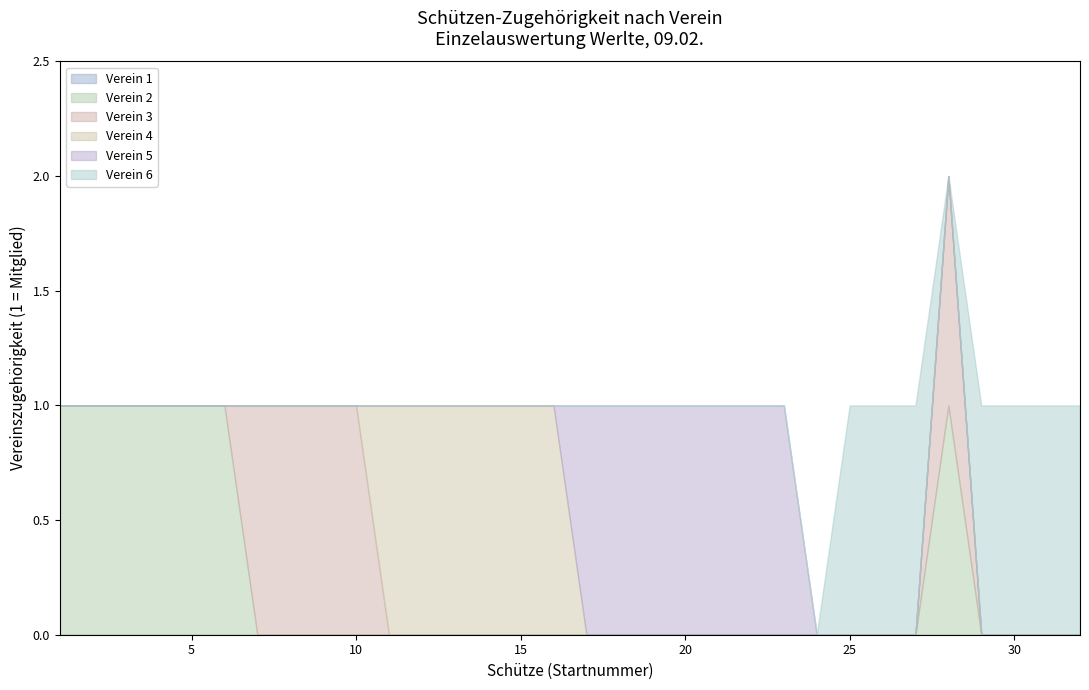

True or false: Verein 2 and Verein 3 intersect in this chart.

True